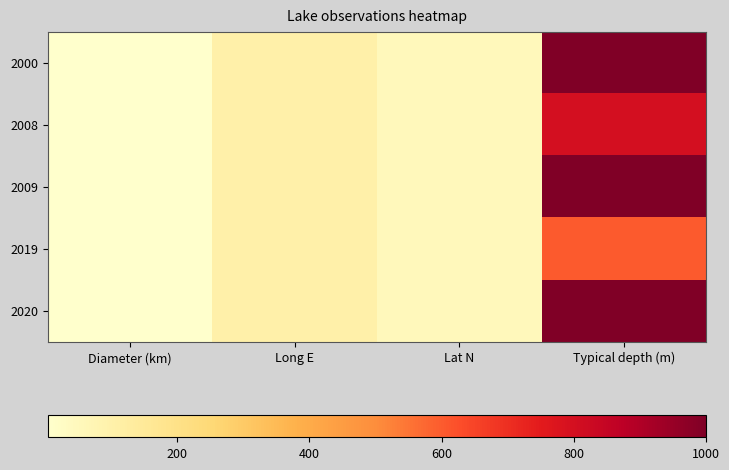

List the series in order of their peak value, lowest first.

2019, 2008, 2000, 2009, 2020